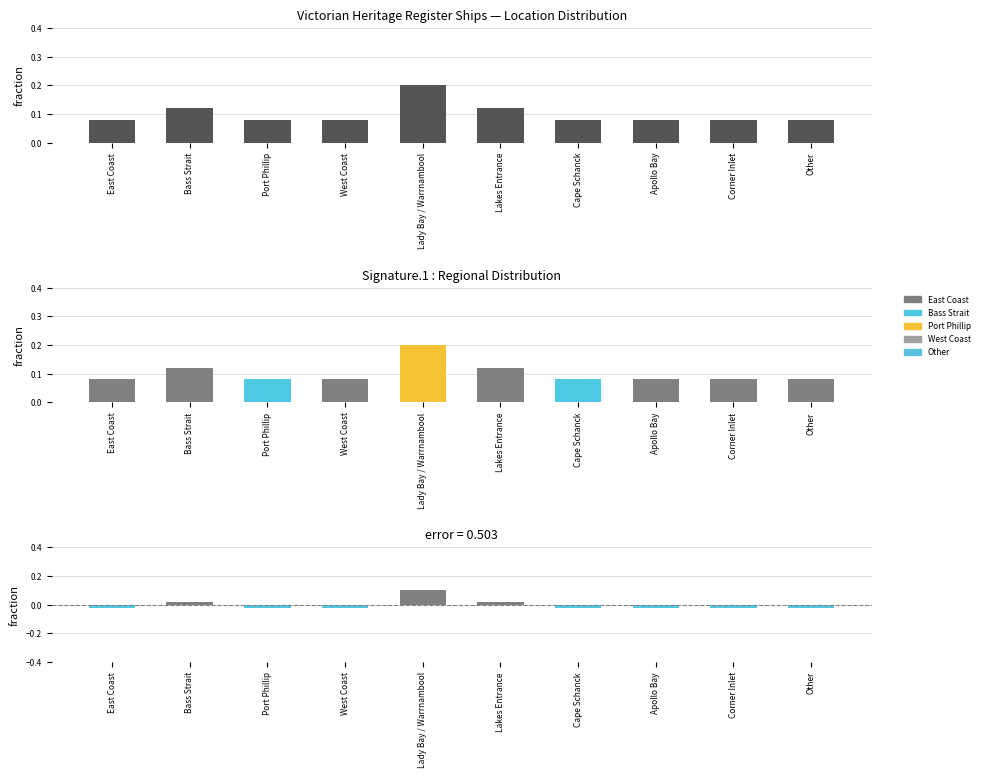

What is the sum of all values?

1.0